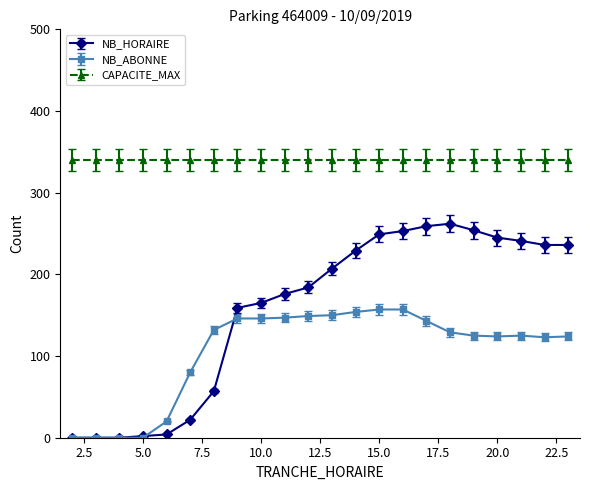

Which series has the widest spread of values?

NB_HORAIRE